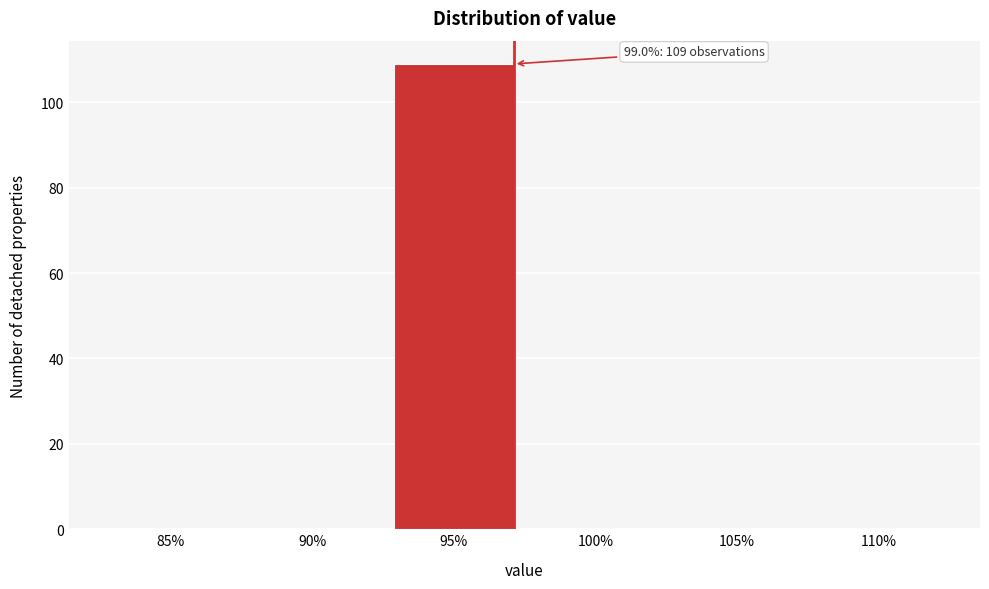

Reading left to right, transcribe all the data shown in this chart.

85%=0	90%=0	95%=109	100%=0	105%=0	110%=0